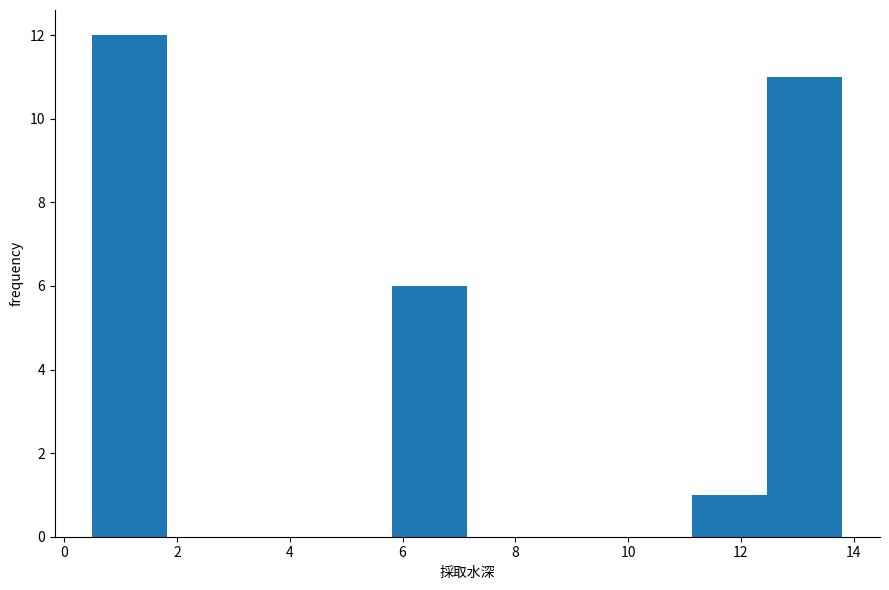

Reading left to right, transcribe this chart: for each bar, give the range it covers on the x-axis and its height. Neither the bar edges nor the heights are printed on the chart, so give them approximately, as read against the axes.

0.6 to 1.8: 12
1.8 to 3.2: 0
3.2 to 4.4: 0
4.4 to 5.8: 0
5.8 to 7.2: 6
7.2 to 8.4: 0
8.4 to 9.8: 0
9.8 to 11.2: 0
11.2 to 12.4: 1
12.4 to 13.8: 11